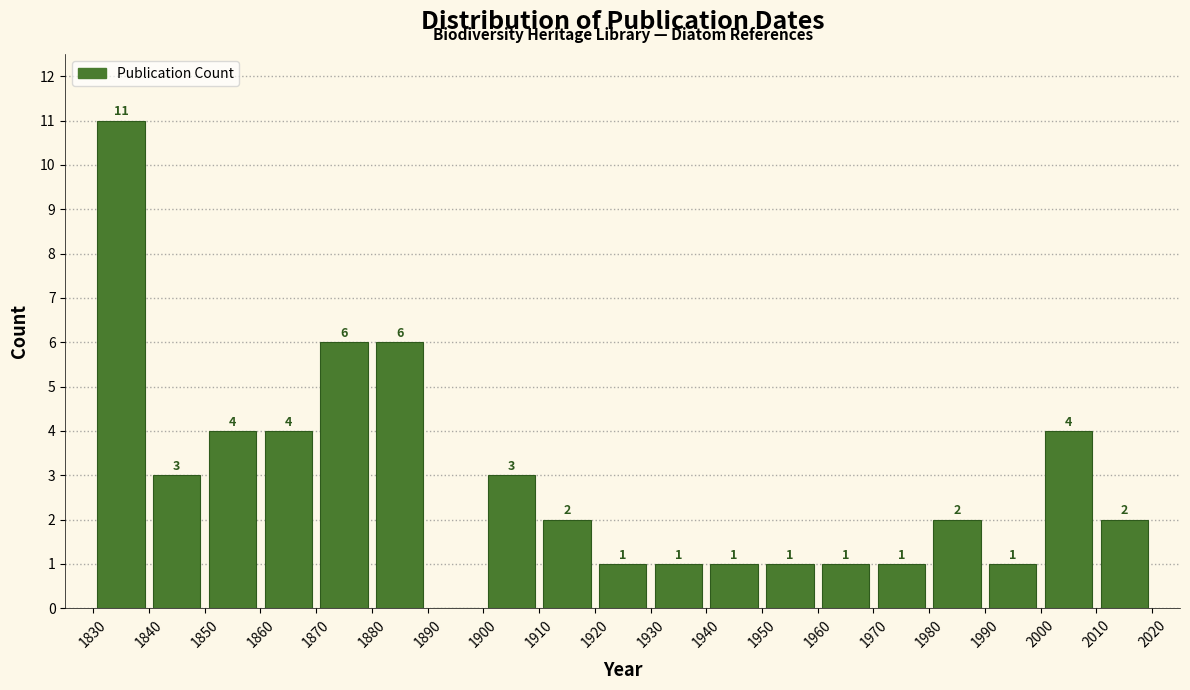

Over which range of the x-axis is the bar tallest?

1830 to 1840